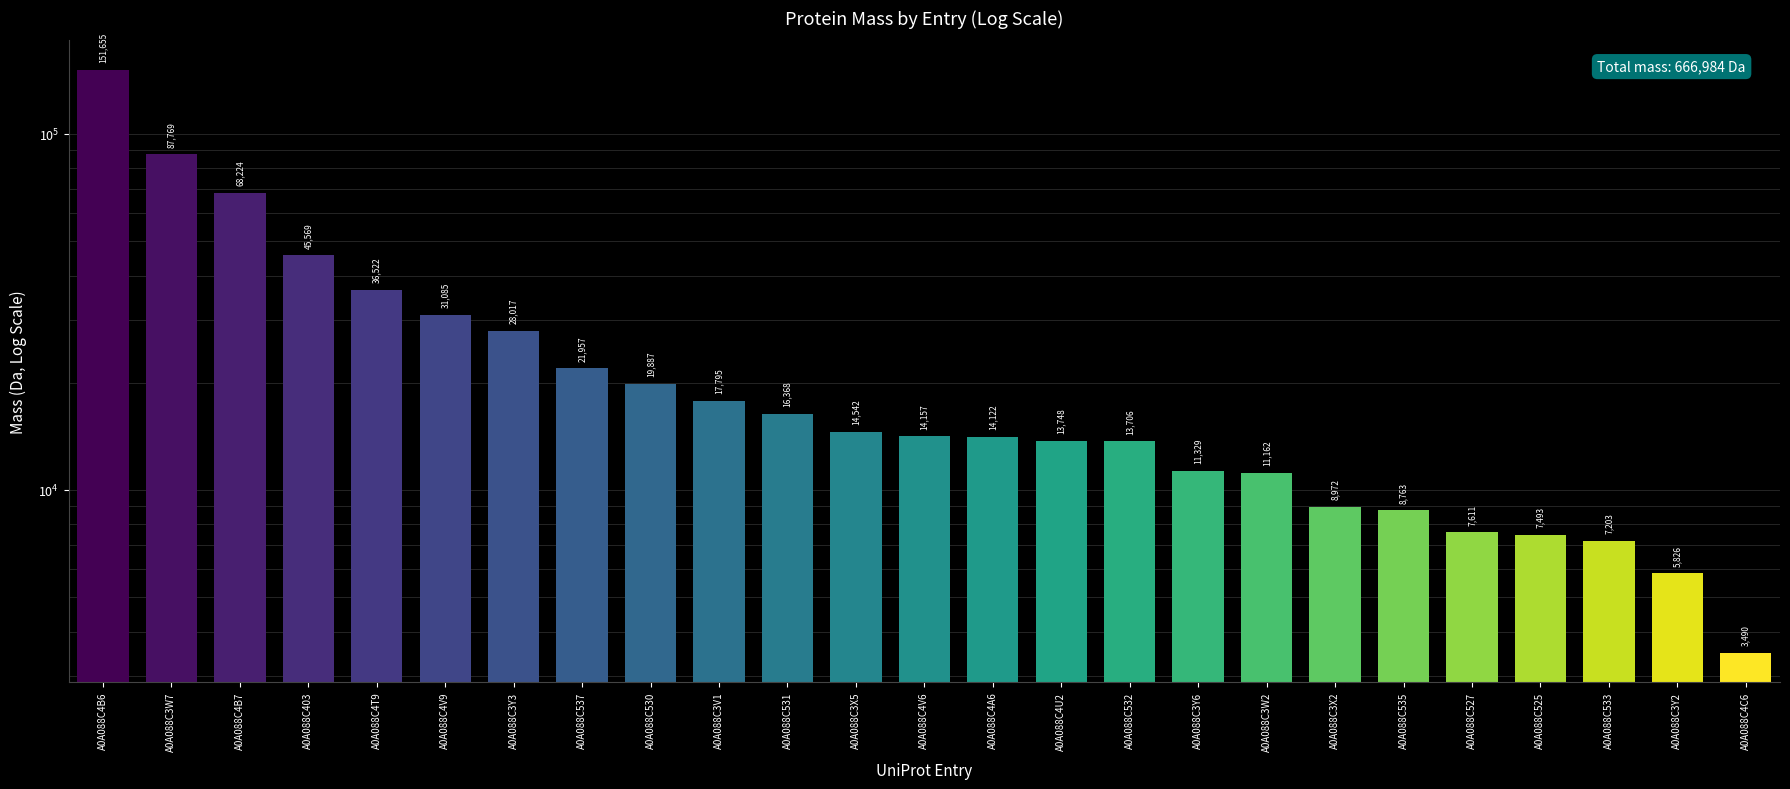

The value at A0A088C4B7 is 16441.1. True or false?

False